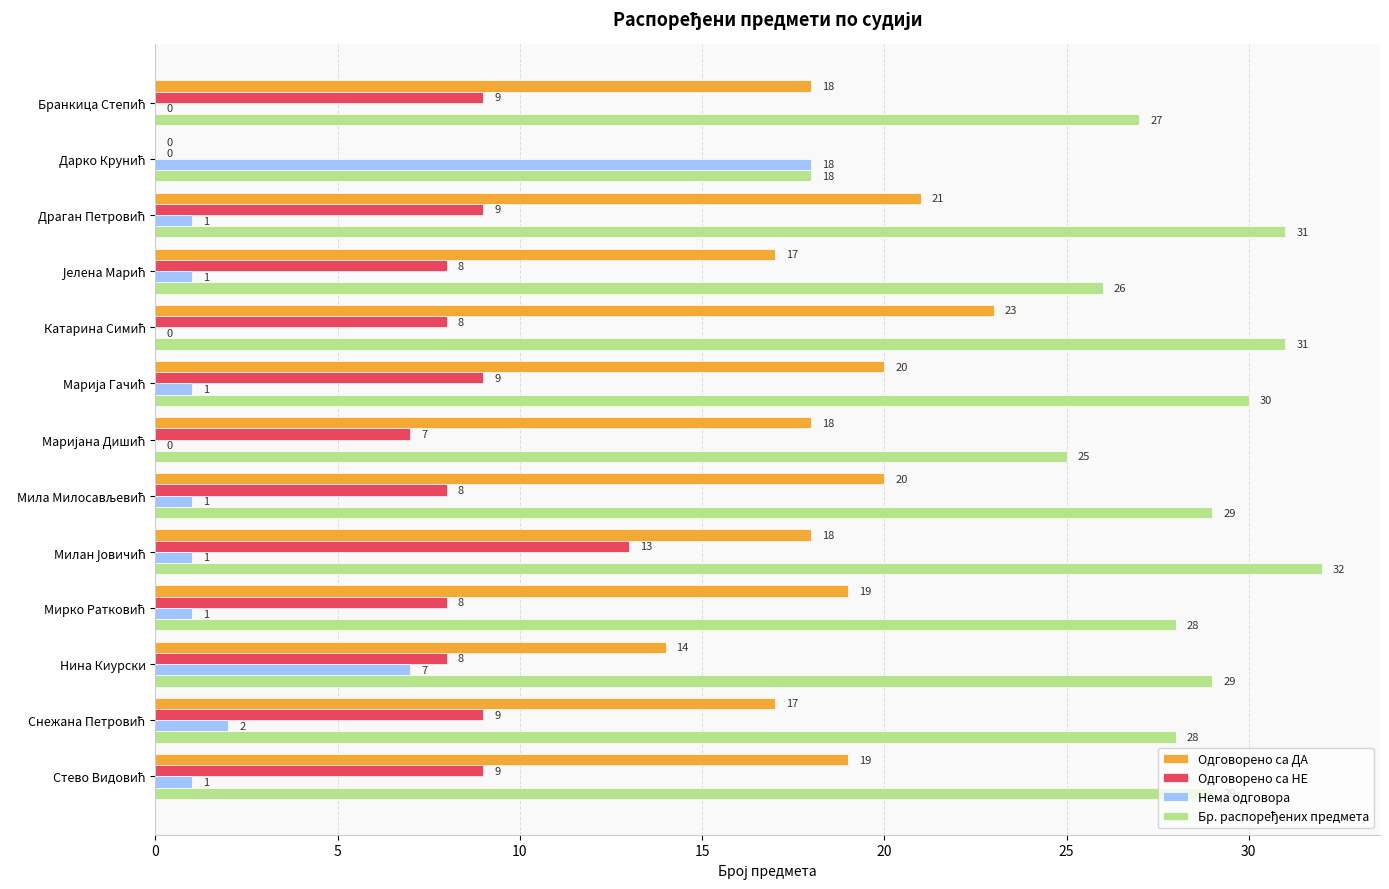

What is the maximum value shown in the chart?

32